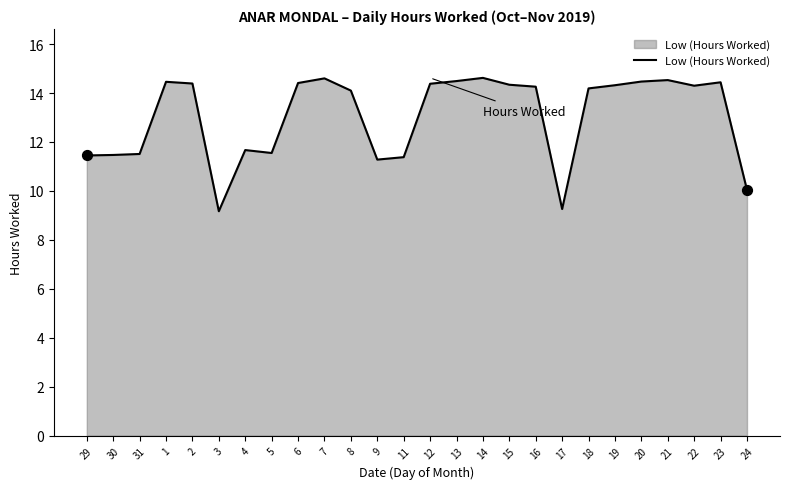

Which has a higher value, 6 or 9?

6